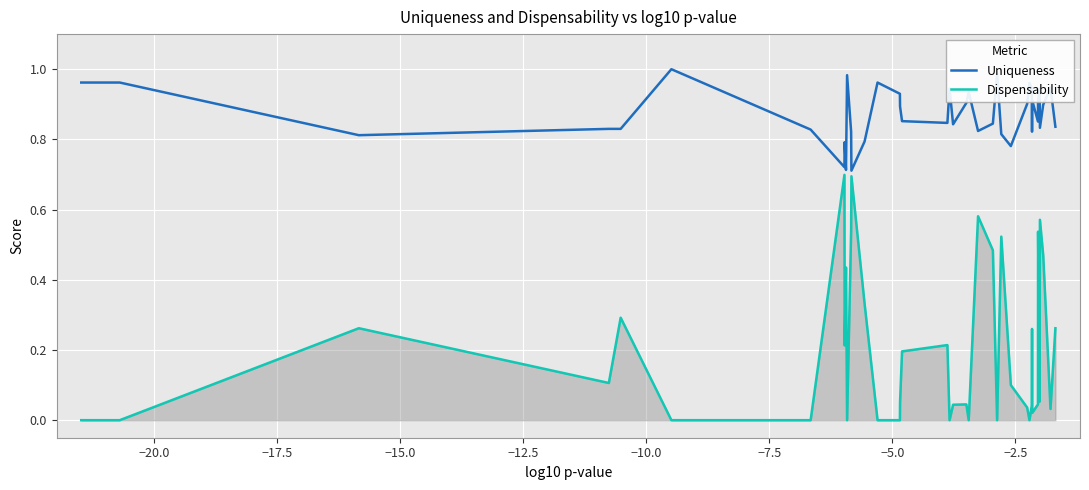

Which series has the largest total across all categories?

Uniqueness